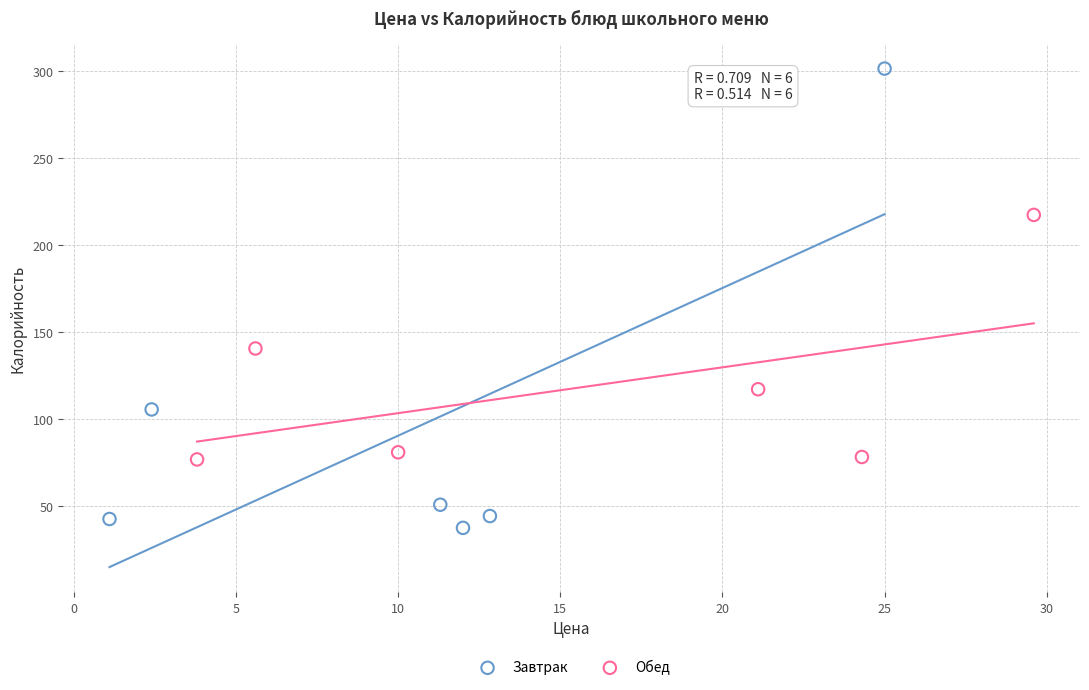

Which series reaches the minimum Y coordinate?

Завтрак